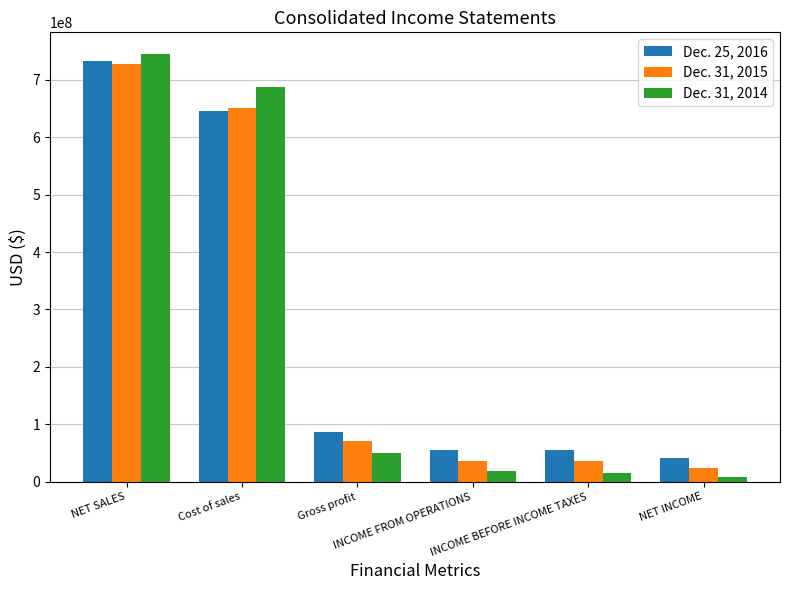

How many series are shown in this chart?

3